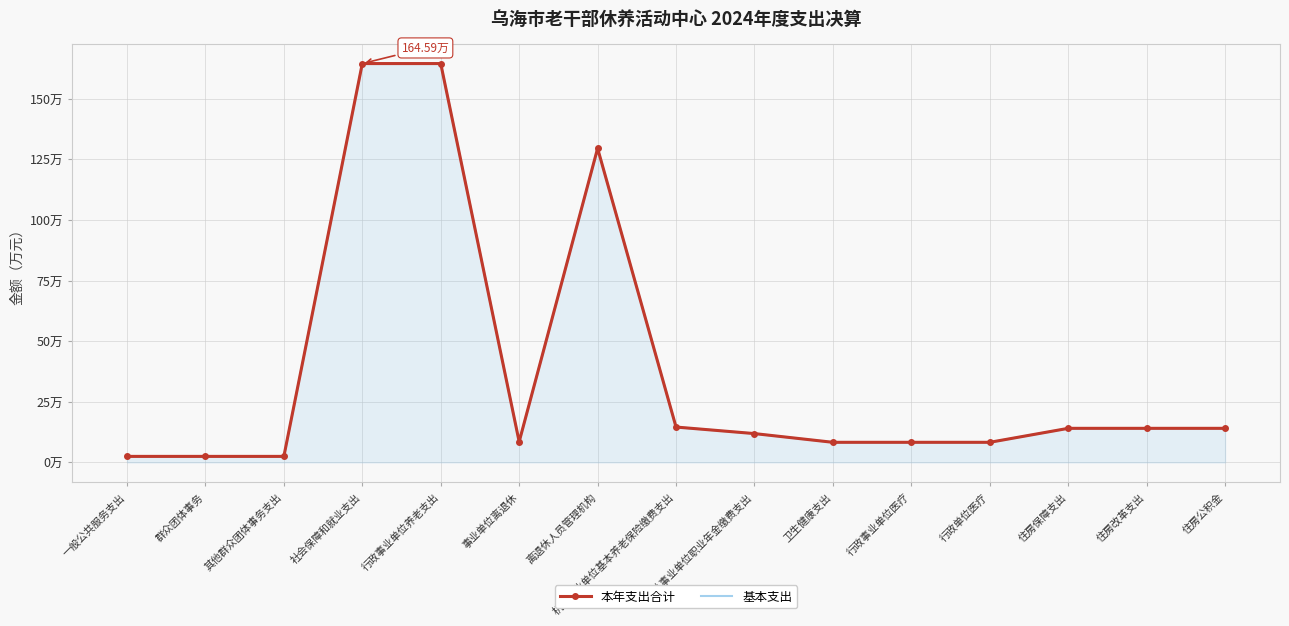

List the series in order of their peak value, highest first.

本年支出合计, 基本支出